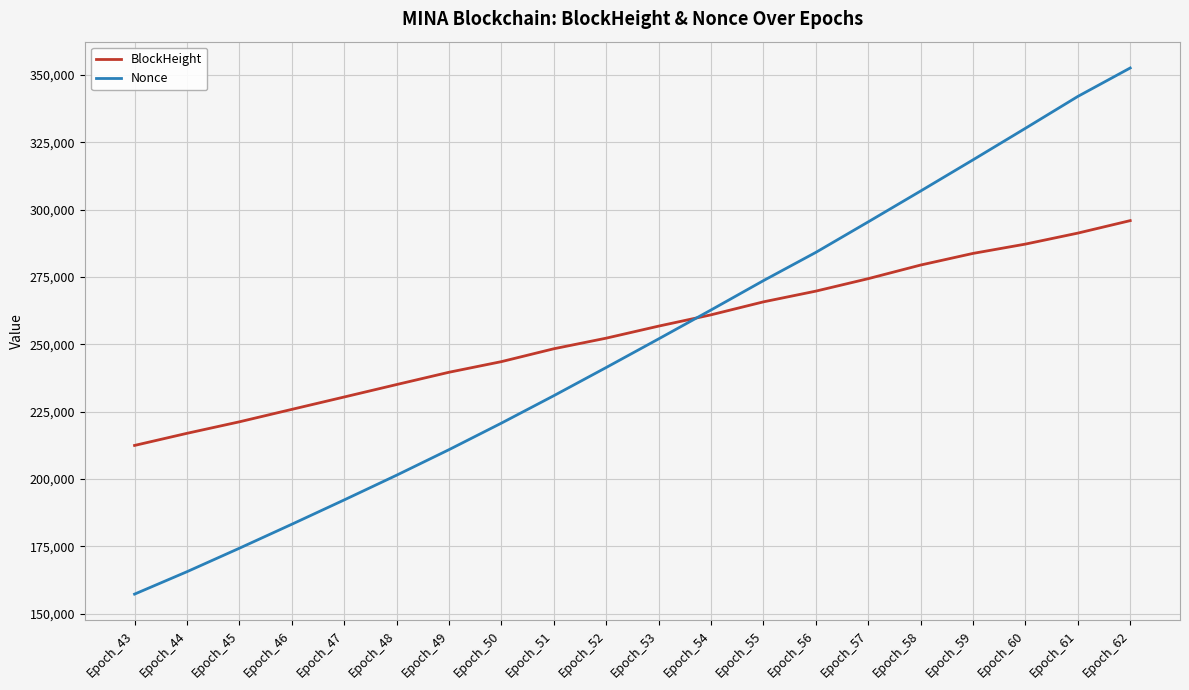

Is the value of BlockHeight at Epoch_56 greater than the value of Nonce at Epoch_55?

No